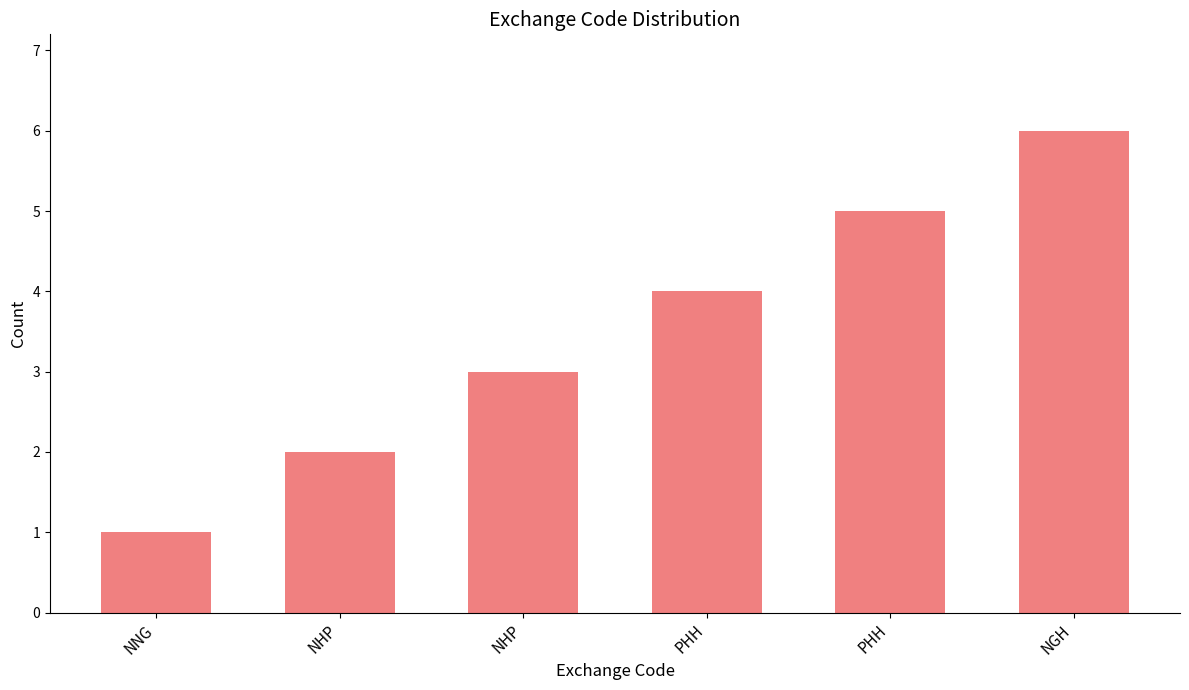

How many distinct data groups are displayed?

1